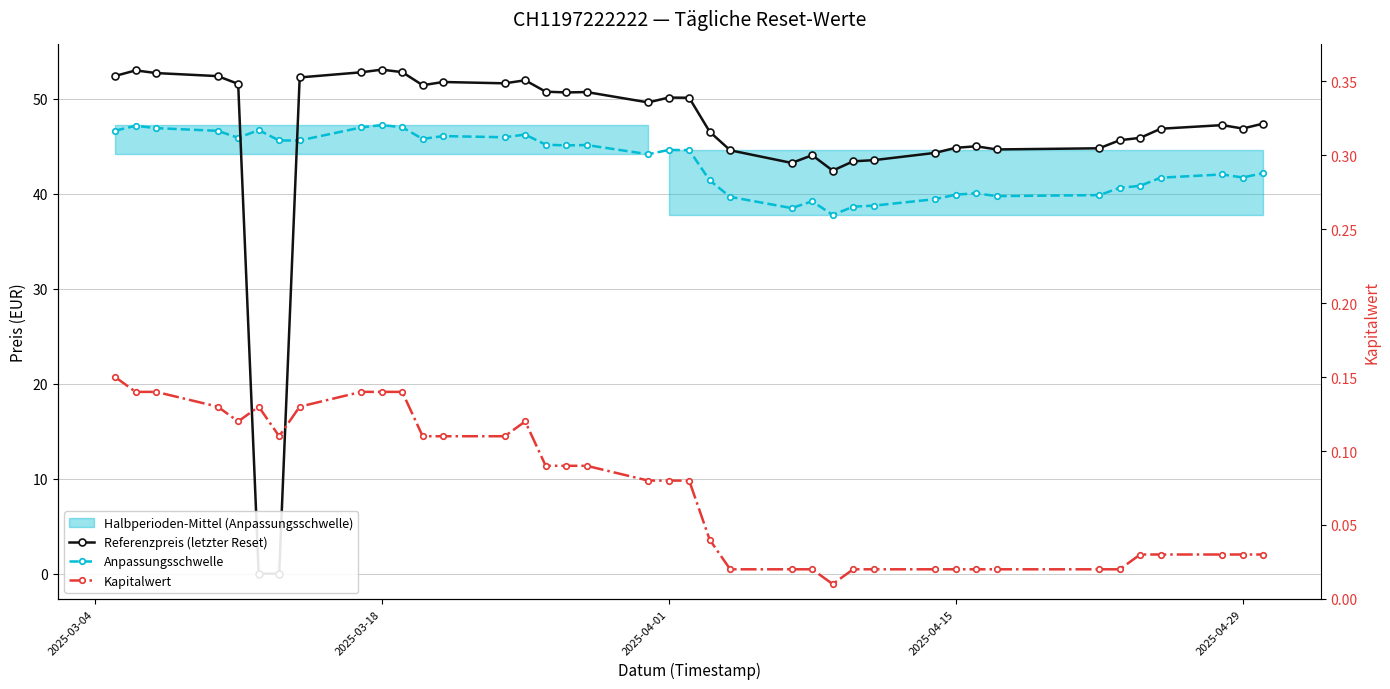

How many lines are shown in the chart?

3